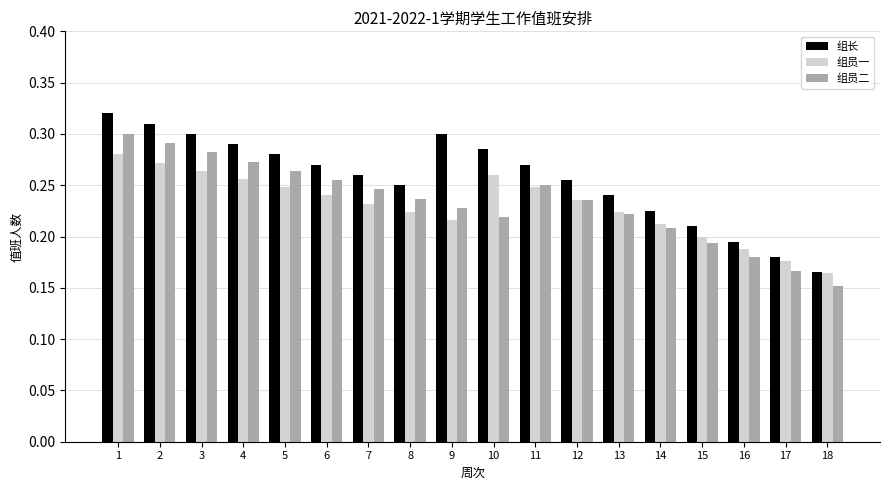

Which category has the lowest value in the 组长 series?

18